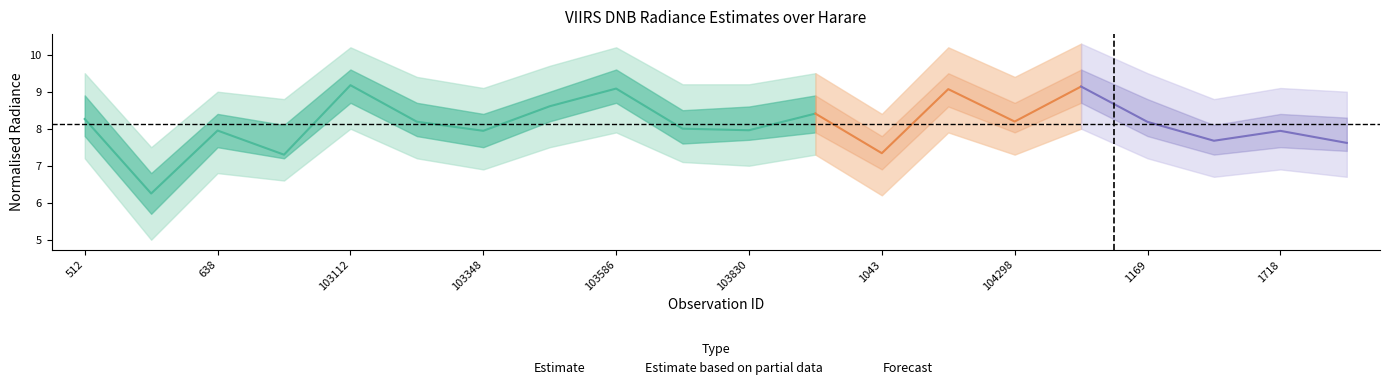

What is the label of the 1st point from the right?

1808